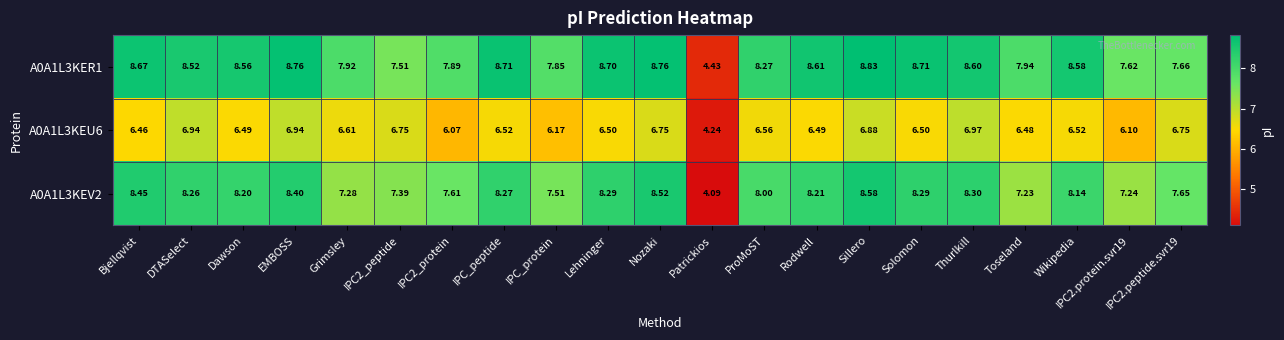

How many series are shown in this chart?

3